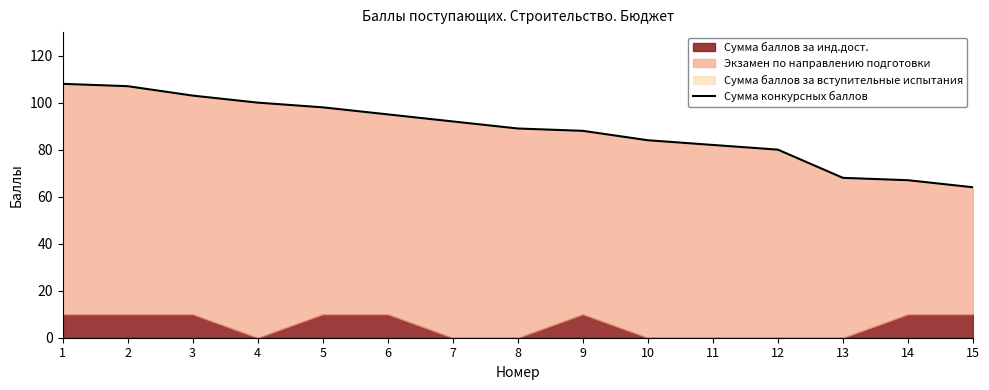

What is the difference between the values at 2 and 12?

27